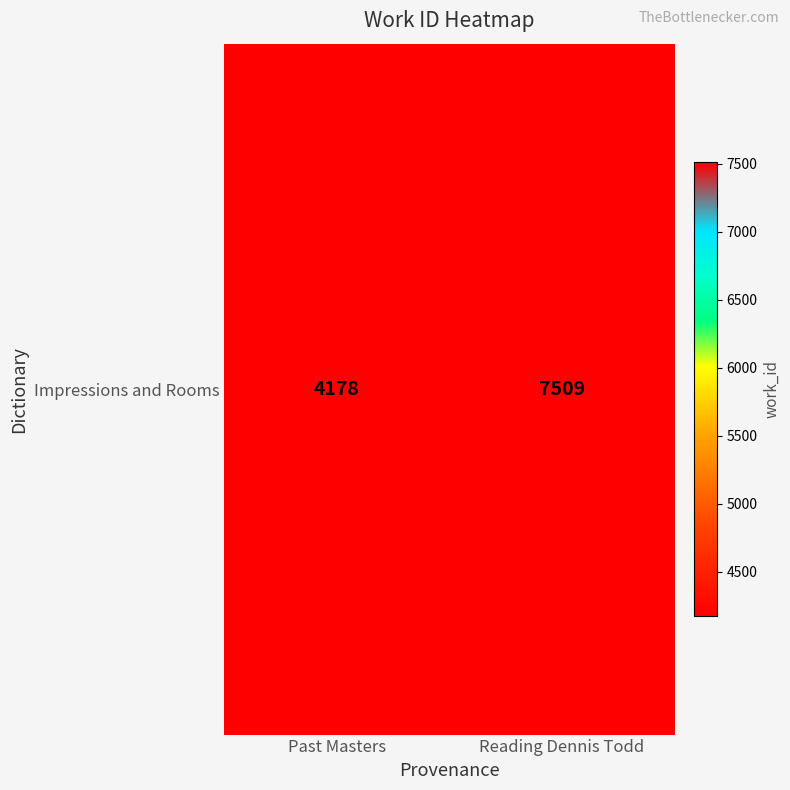

What is the difference between the maximum and minimum values?

3331